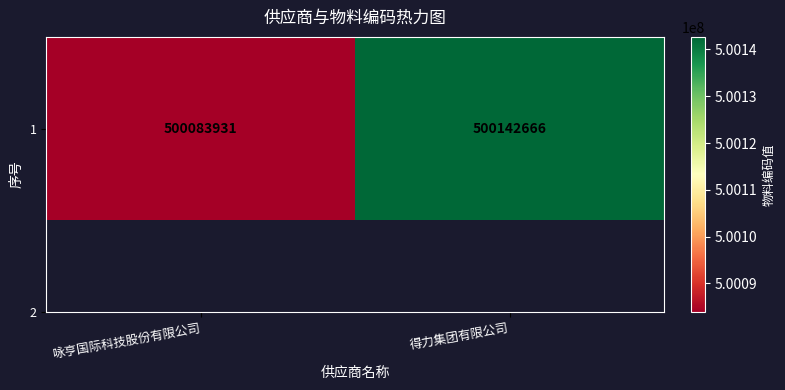

What is the sum of all values?

1000226597